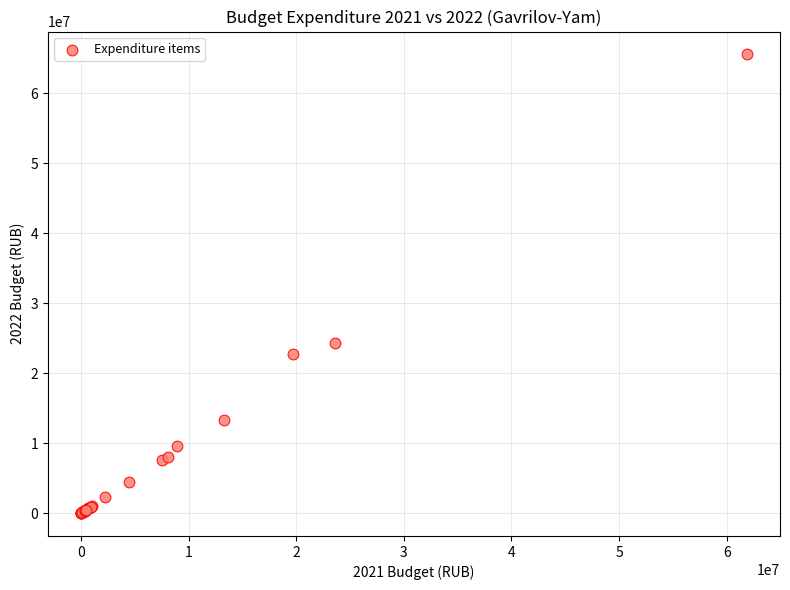

What Y value in the scatter plot is closest to 32774980?

24243241